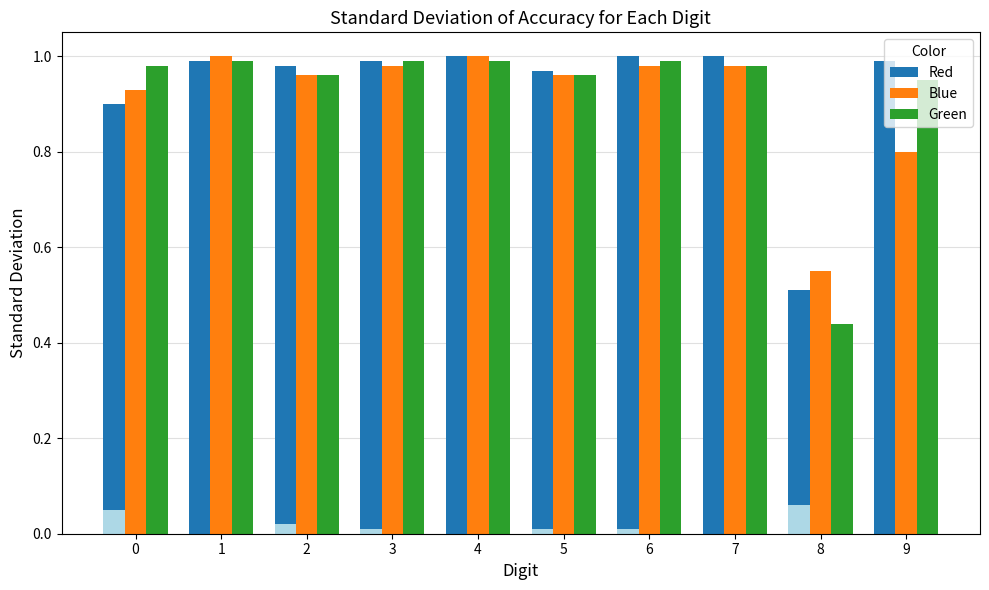

List the series in order of their peak value, lowest first.

Green, Red, Blue